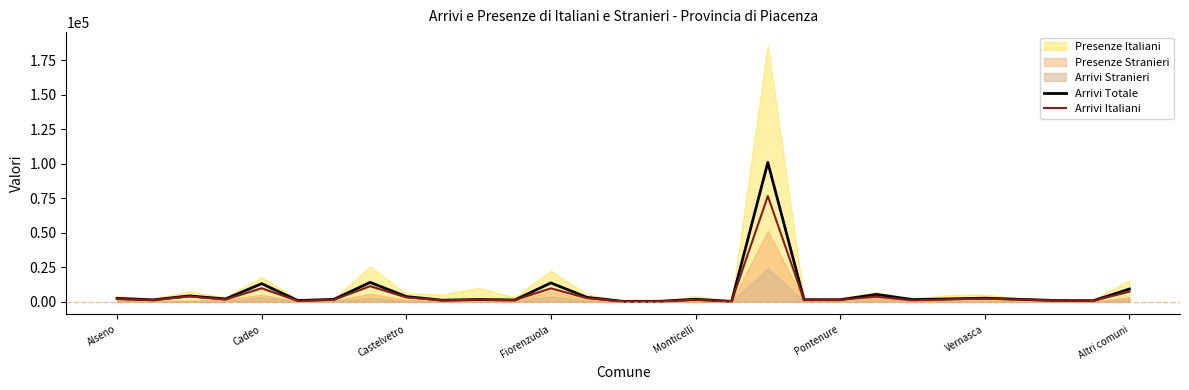

Read the Arrivi Italiani value at 17.

175